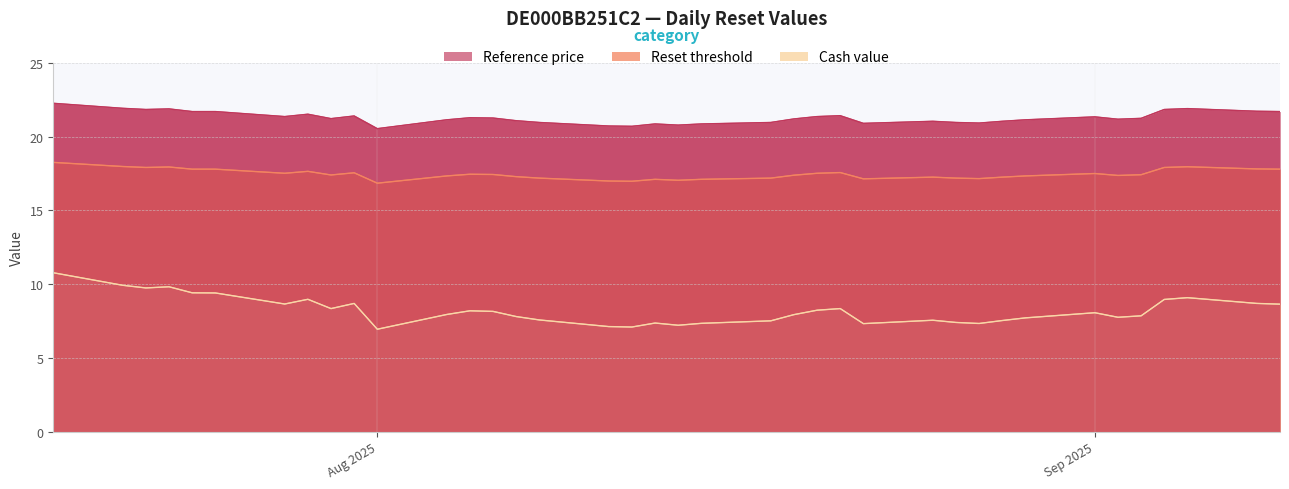

How many interior local peaks does the Reference price series have?

9